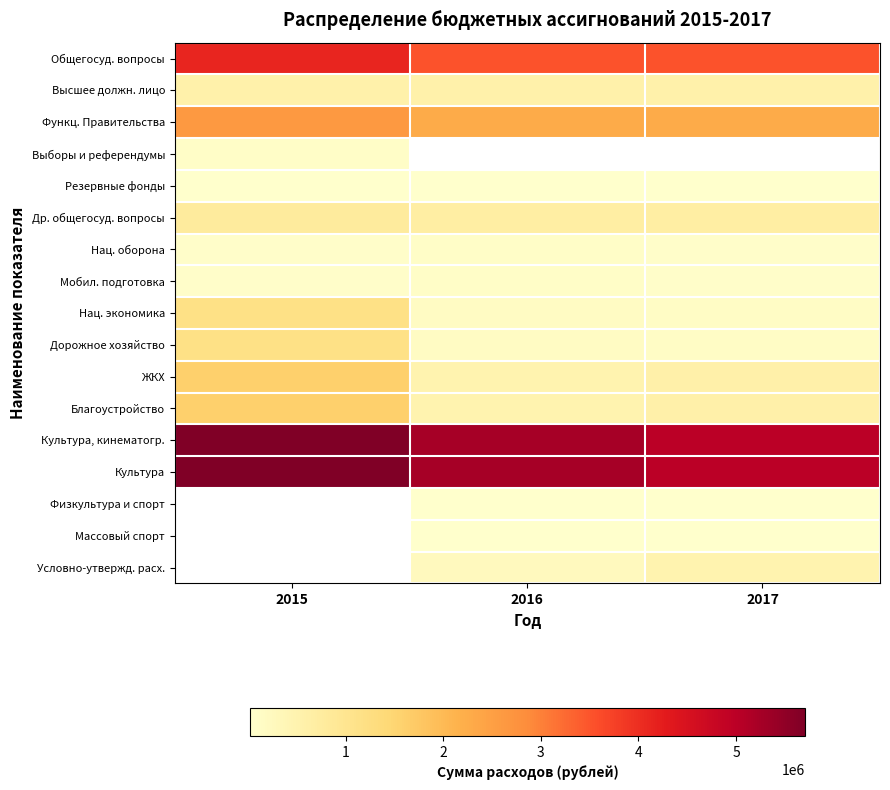

The value of Условно-утвержд. расх. at 2016 is 73489.2. True or false?

False